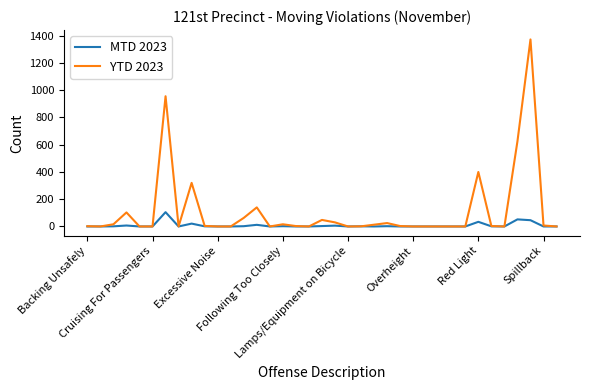

What is the highest value of the MTD 2023 series?

105